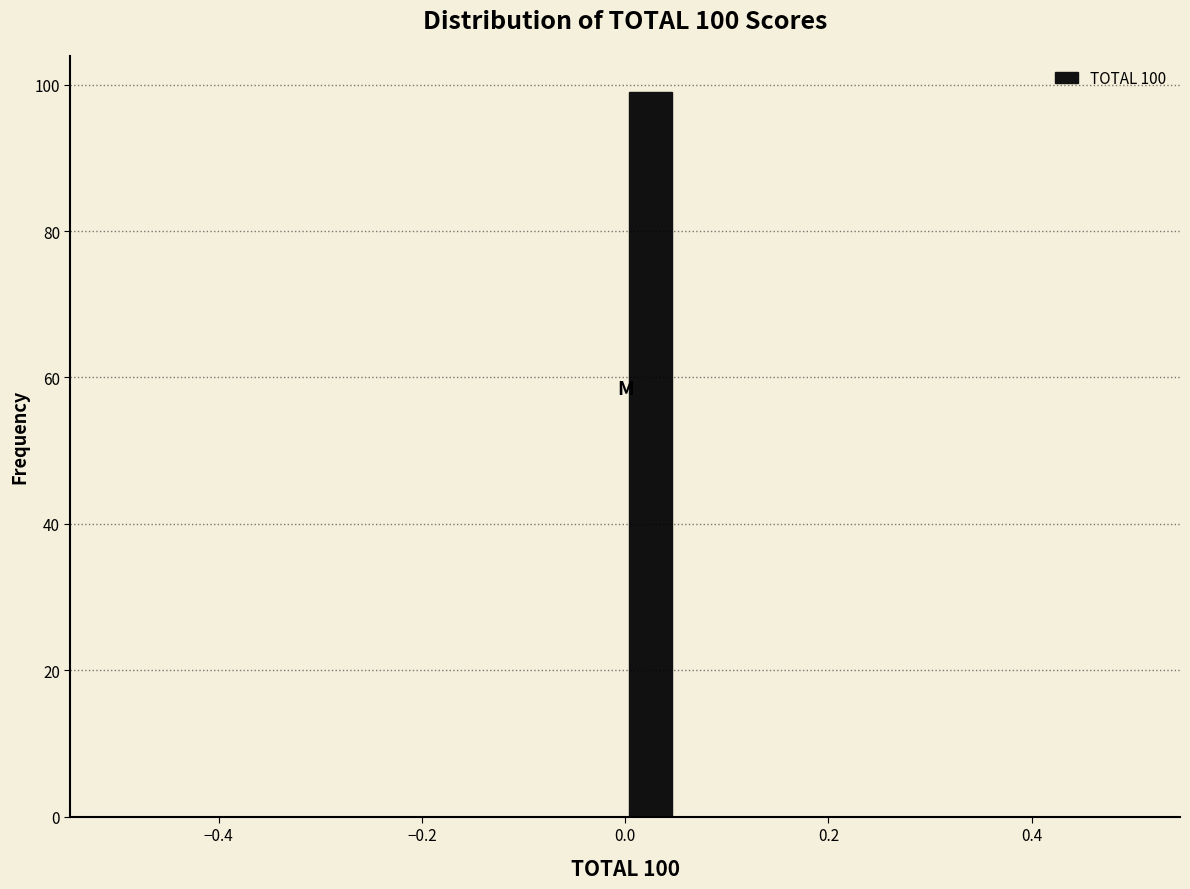

Around what value on the x-axis is the tallest bar? Give the approximate position of its centre, as read against the axis.

0.02